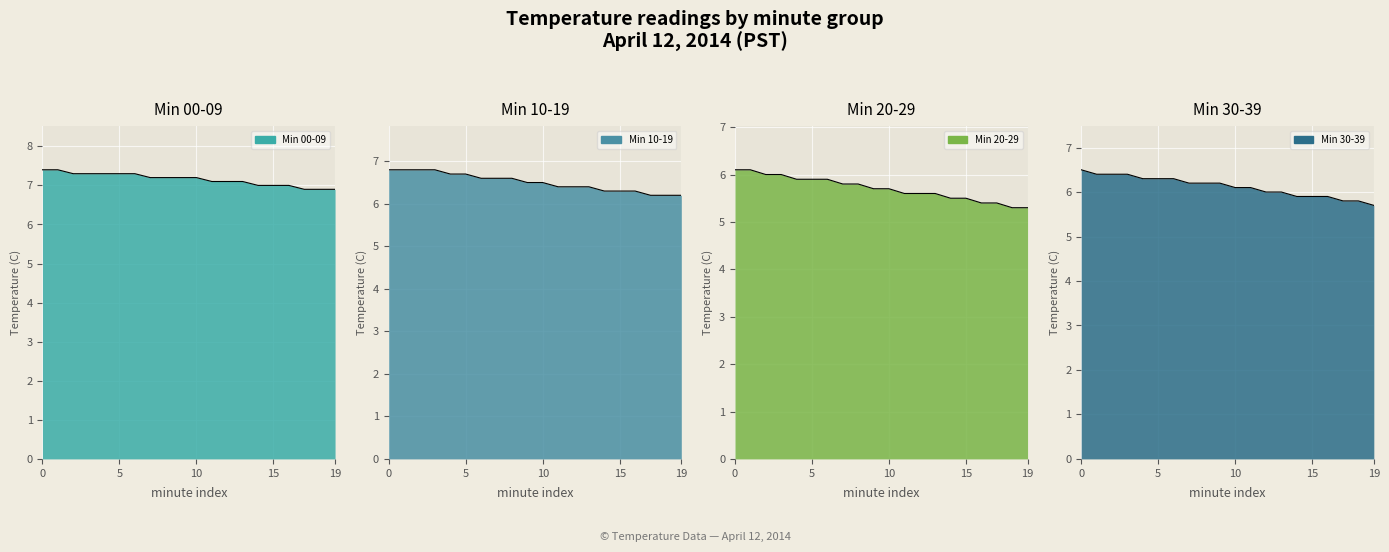

True or false: Min 20-29 and Min 10-19 intersect in this chart.

False